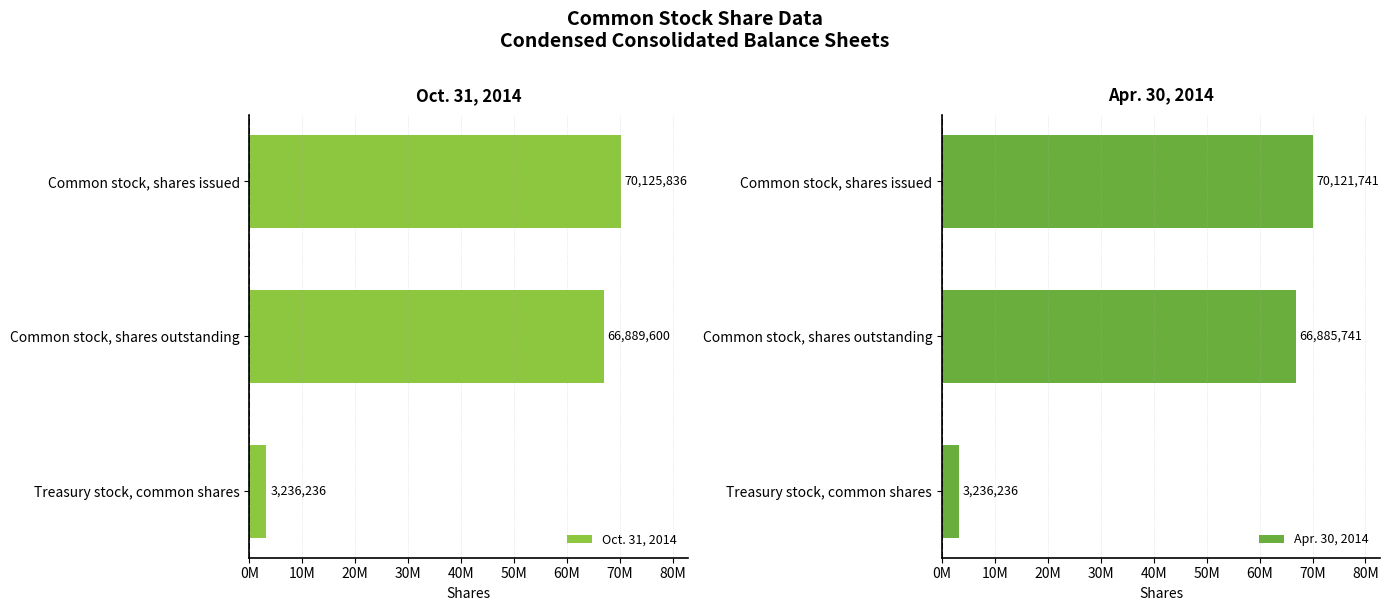

The value of Oct. 31, 2014 at Common stock, shares outstanding is 23345548. True or false?

False